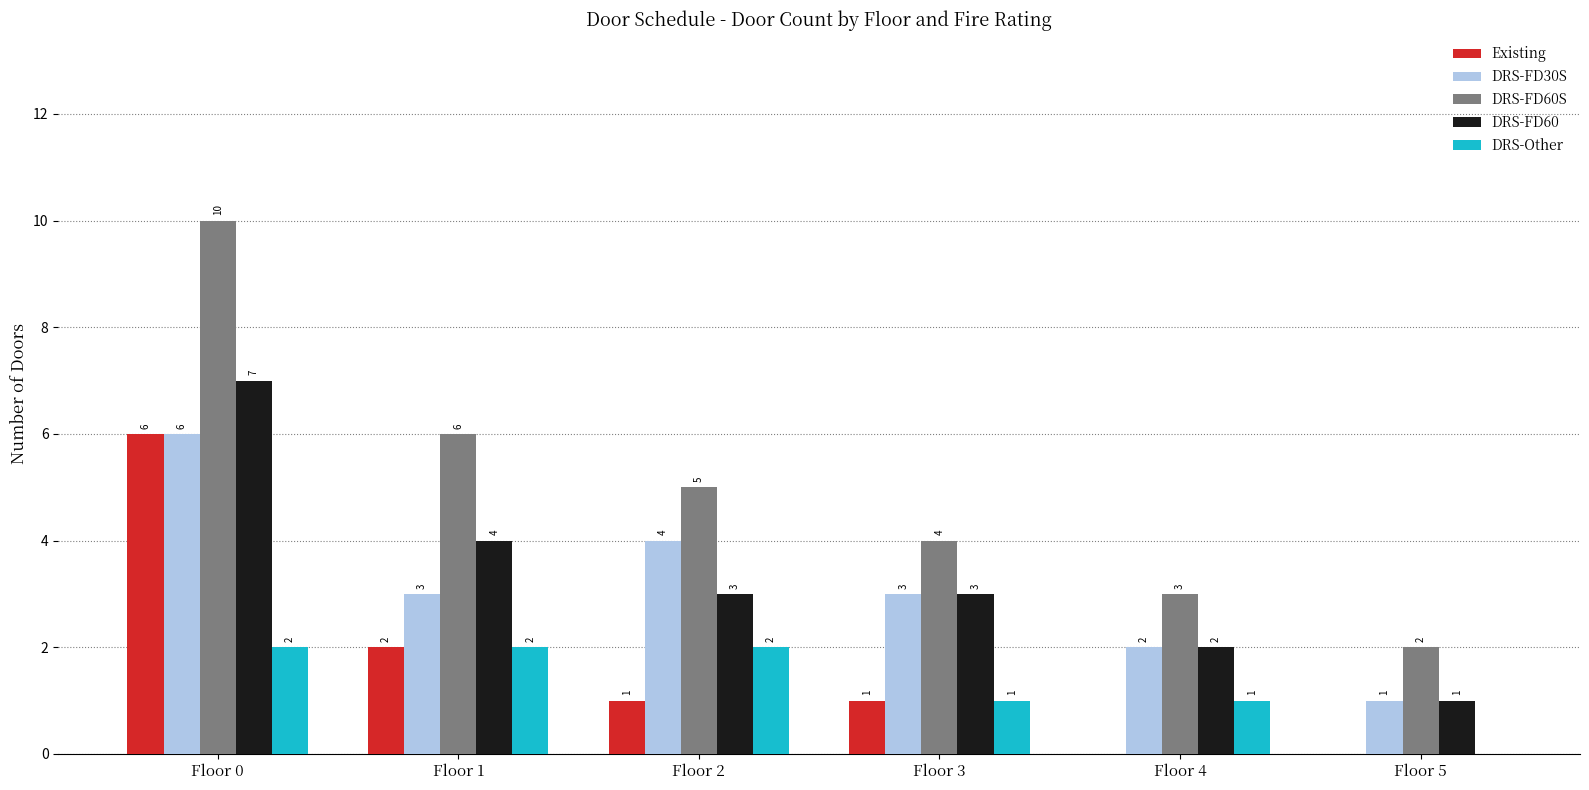

Count the DRS-FD60 values in the range 2 to 4.

4